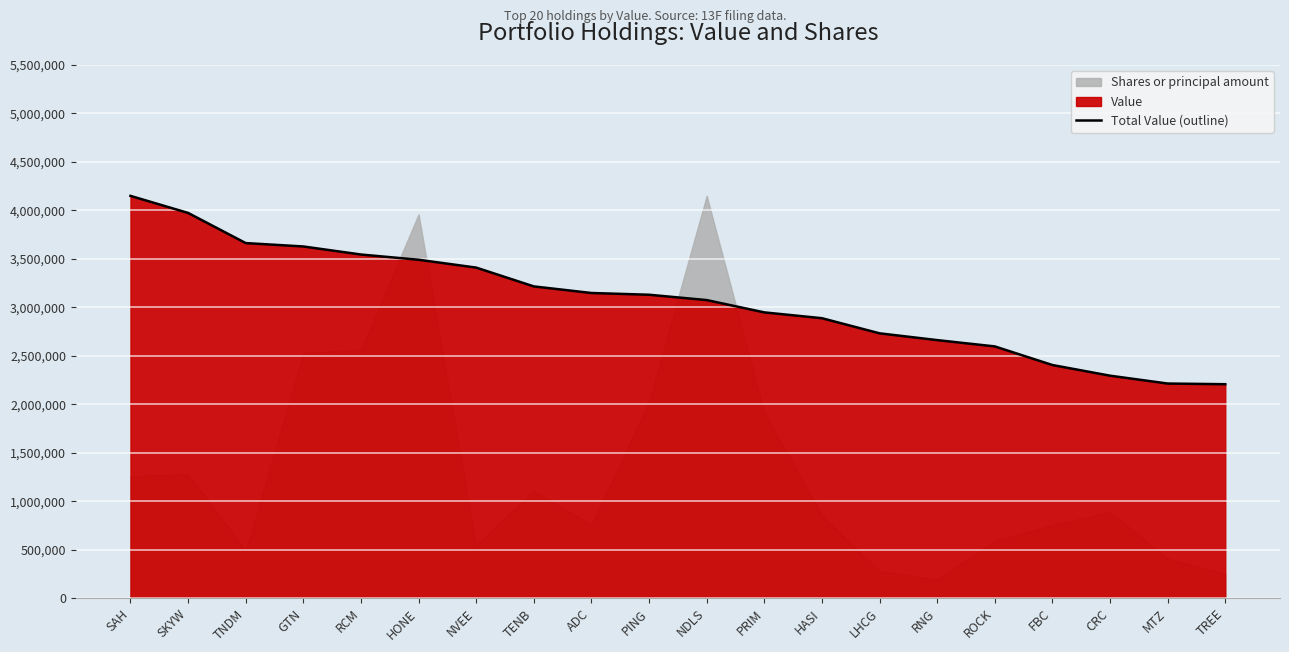

What is the average value?

3068900